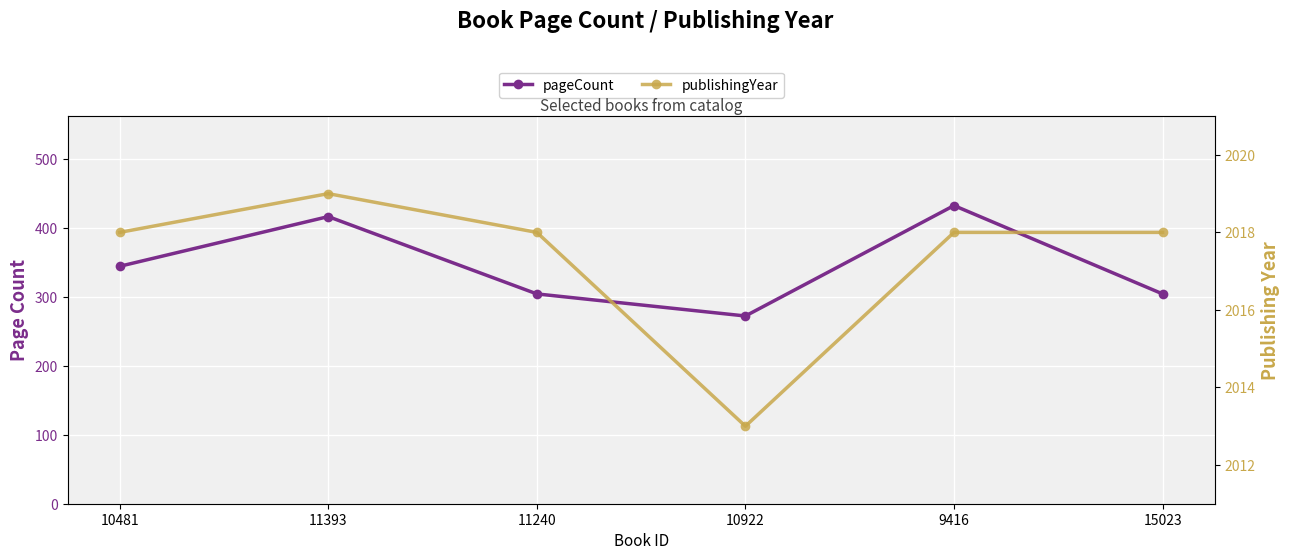

The value of publishingYear at 11240 is 2018. True or false?

True